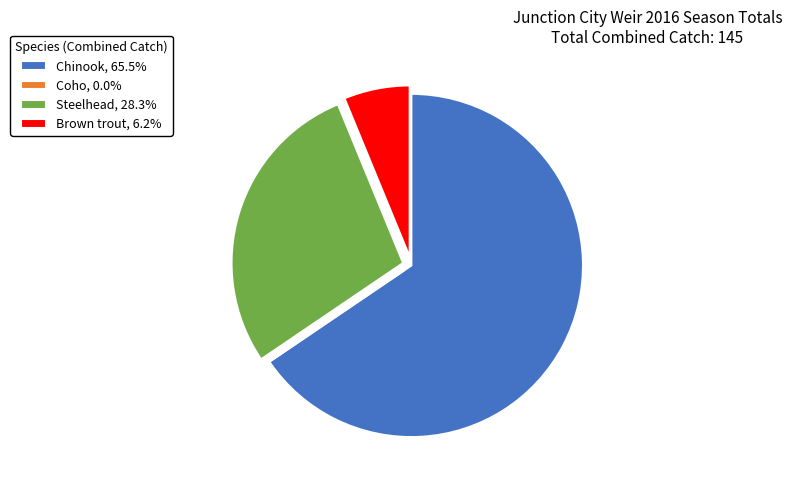

True or false: Chinook accounts for 66% of the total.

True